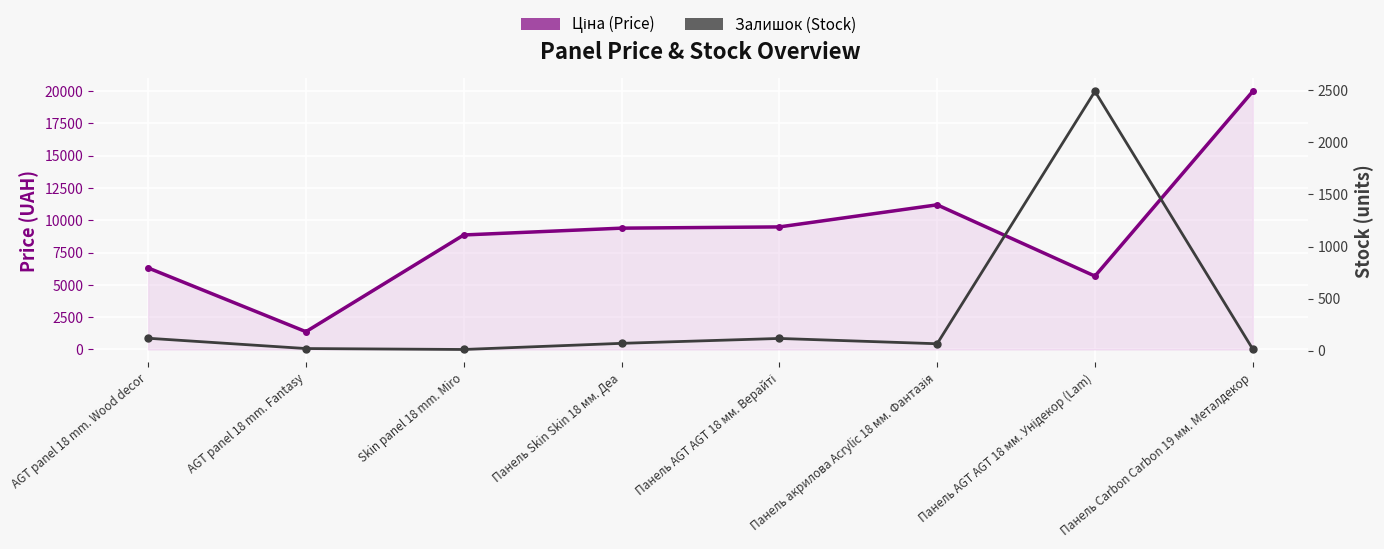

The Ціна (Price) series shows 3895.9 at Skin panel 18 mm. Miro. True or false?

False